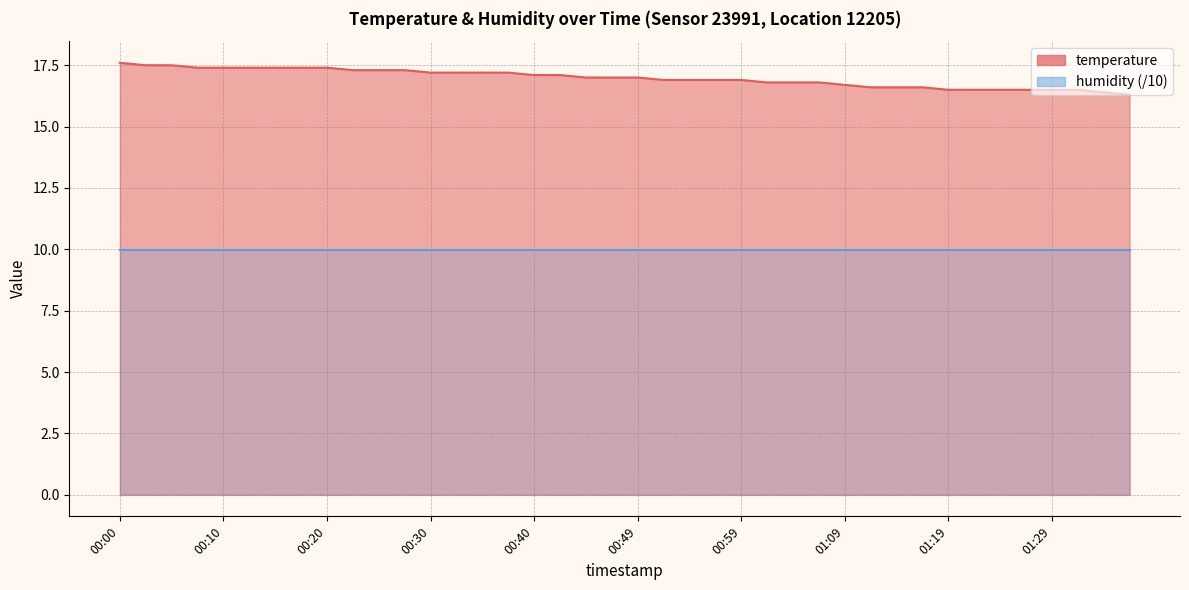

Rank the categories by value from lowest to highest.

01:36, 01:34, 01:19, 01:21, 01:24, 01:26, 01:29, 01:31, 01:12, 01:14, 01:16, 01:09, 01:02, 01:04, 01:07, 00:52, 00:54, 00:57, 00:59, 00:44, 00:47, 00:49, 00:40, 00:42, 00:30, 00:32, 00:35, 00:37, 00:22, 00:25, 00:27, 00:08, 00:10, 00:13, 00:15, 00:17, 00:20, 00:03, 00:05, 00:00